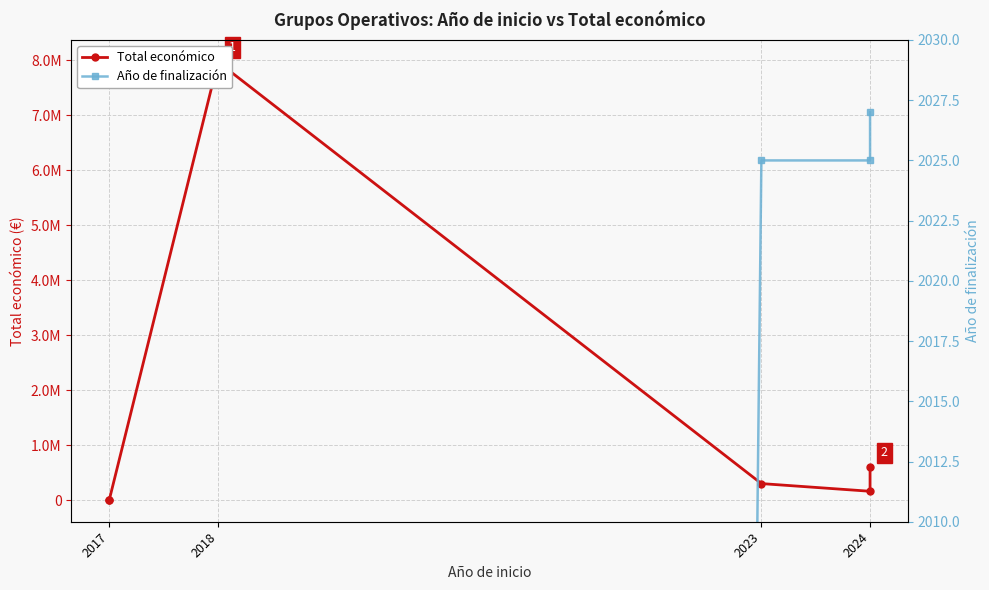

Reading left to right, what are all the values shown in this chart?

Total económico: 4870	4500	7967413	299988	160226	593715
Año de finalización: 0	0	0	2025	2025	2027